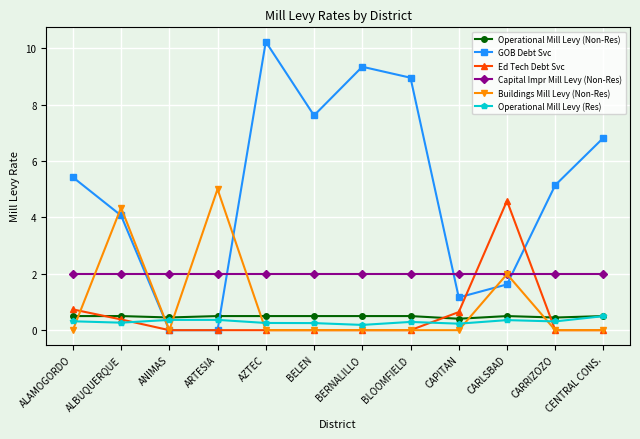

Is it true that Buildings Mill Levy (Non-Res) equals 0.0 at CARRIZOZO?

True